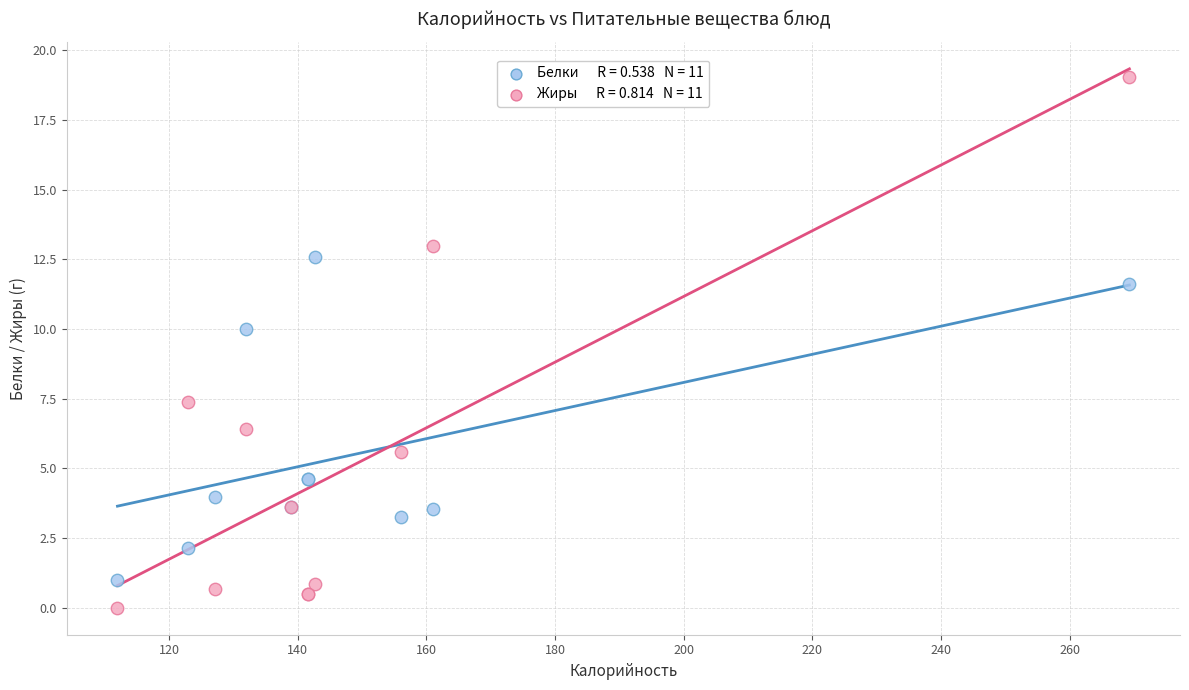

Across all series, what Y value is closest to 9?

10.0